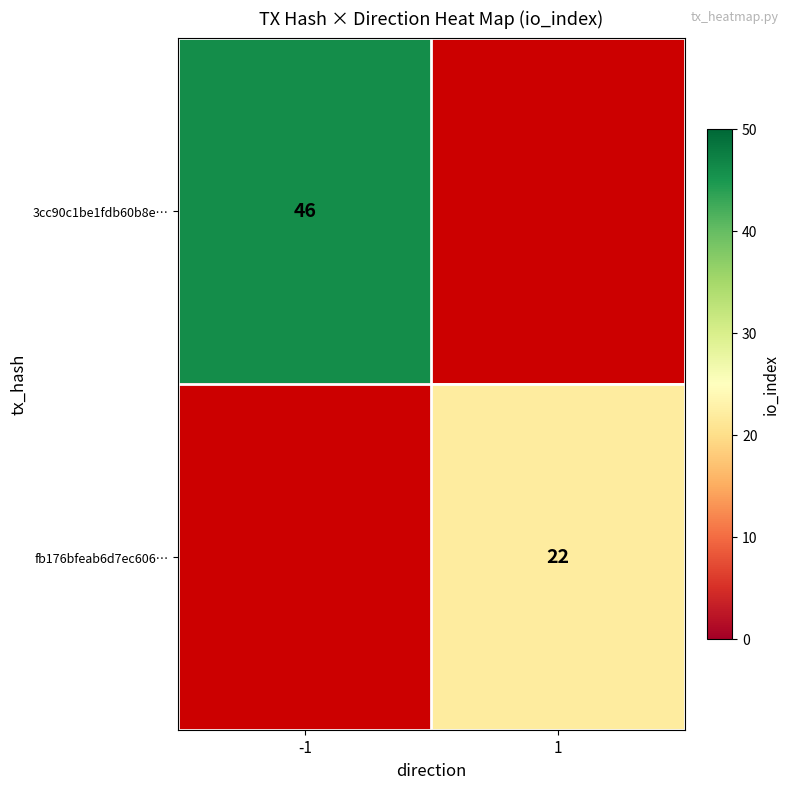

True or false: 3cc90c1be1fdb60b8e… has a value of 76 at -1.

False